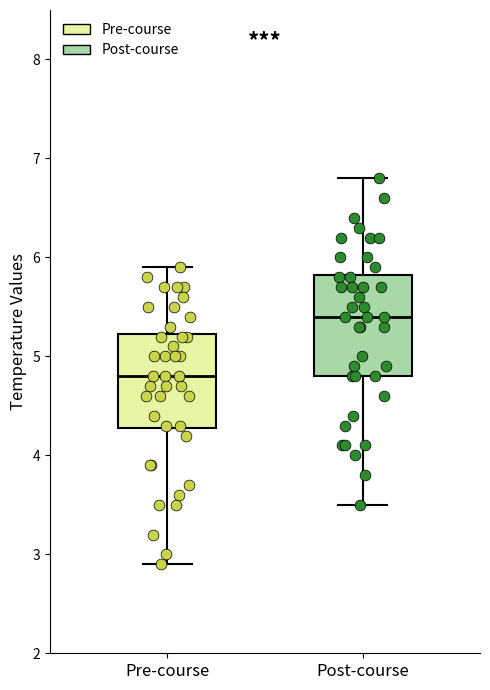

Reading left to right, transcribe this box plot: for each box, give where its median line is, the range the box spans, and where its two whiskers end, as read against the y-axis. The values are not printed on the chart, so give them approximately, as read against the axis.

Pre-course: median 4.8, box 4.3 to 5.2, whiskers 2.9 to 5.9
Post-course: median 5.4, box 4.8 to 5.8, whiskers 3.5 to 6.8